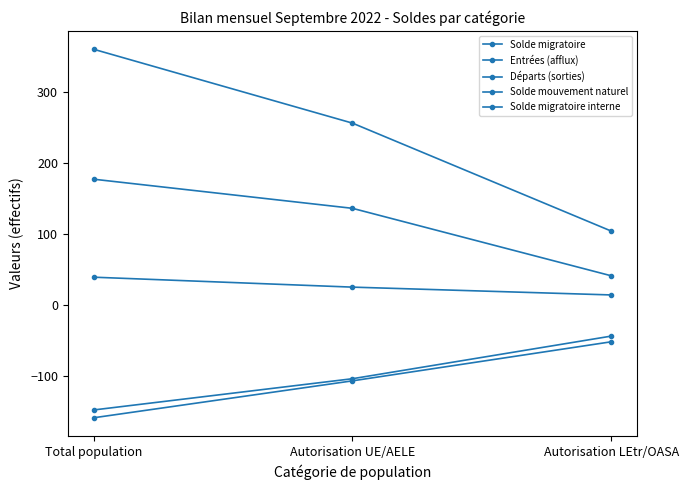

How many distinct data groups are displayed?

5